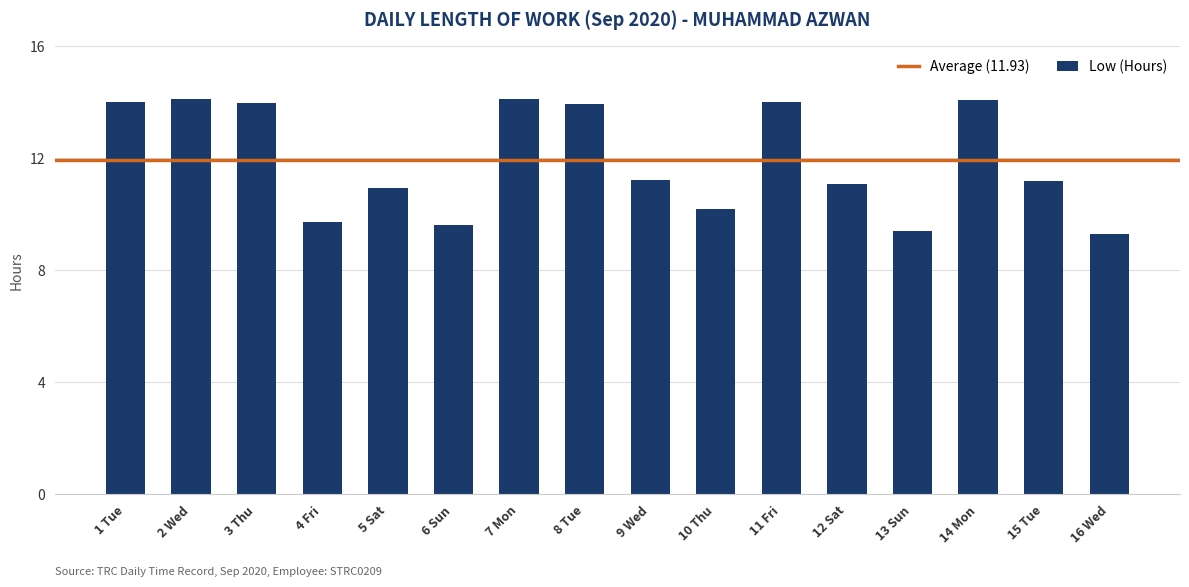

What is the difference between the values at 3 Thu and 10 Thu?

3.8